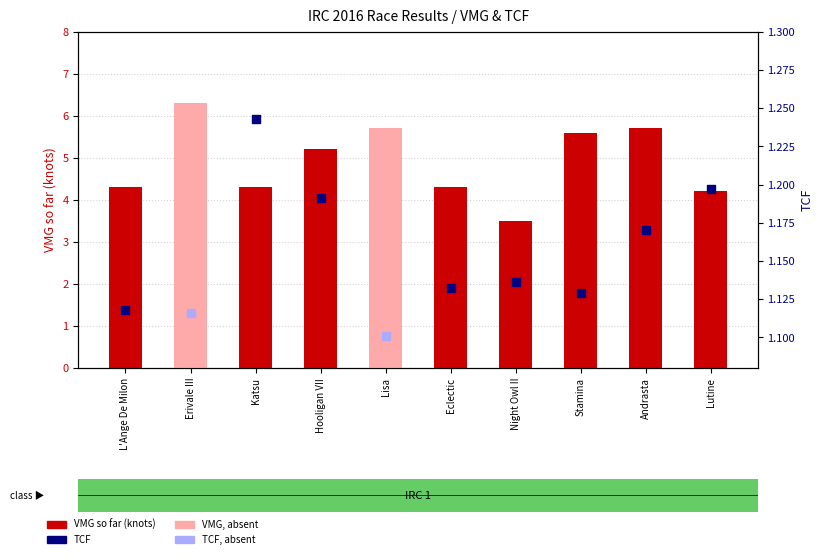

Which has a higher value, Andrasta or Lisa?

Andrasta